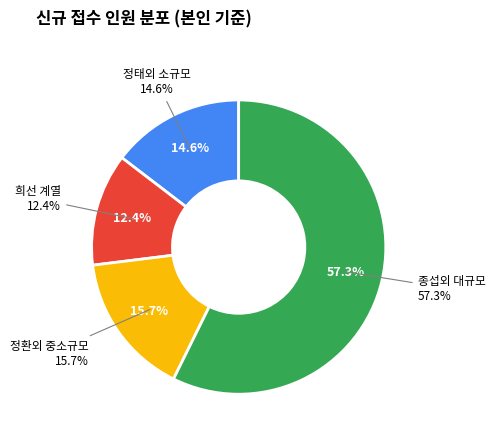

True or false: 봉희 accounts for 12% of the total.

False